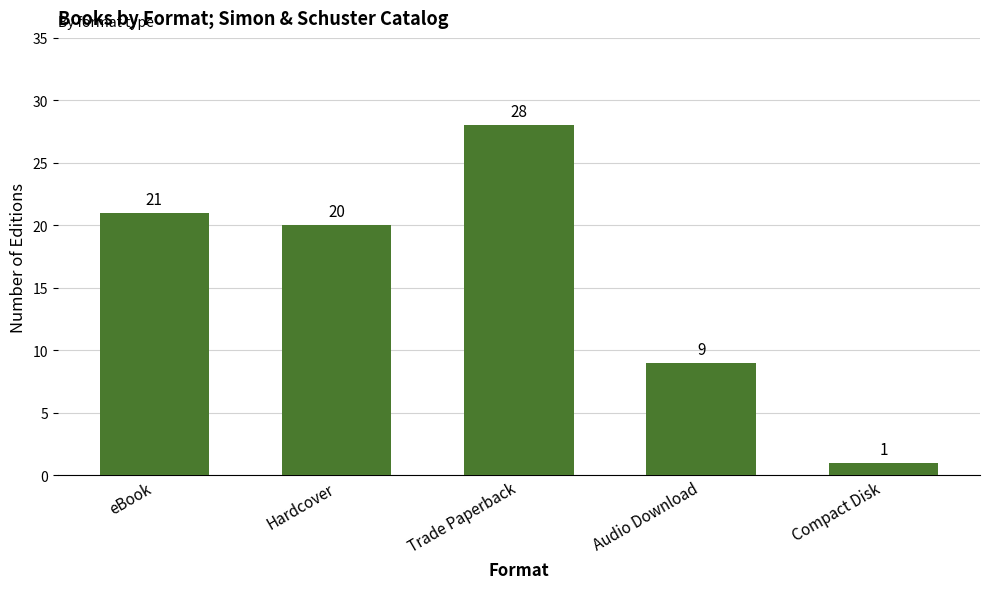

List the labels in order of value, smallest first.

Compact Disk, Audio Download, Hardcover, eBook, Trade Paperback